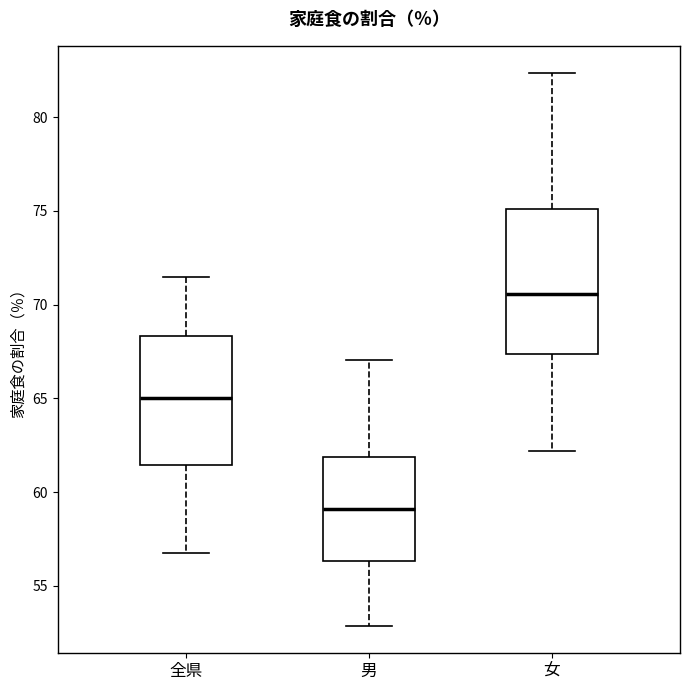

Reading left to right, read every box against the y-axis: the position of its median line, the range the box covers, and the ends of its whiskers. The values are not printed on the chart, so give them approximately, as read against the axis.

全県: median 65.0, box 61.5 to 68.5, whiskers 56.5 to 71.5
男: median 59.0, box 56.5 to 62.0, whiskers 53.0 to 67.0
女: median 70.5, box 67.5 to 75.0, whiskers 62.0 to 82.5